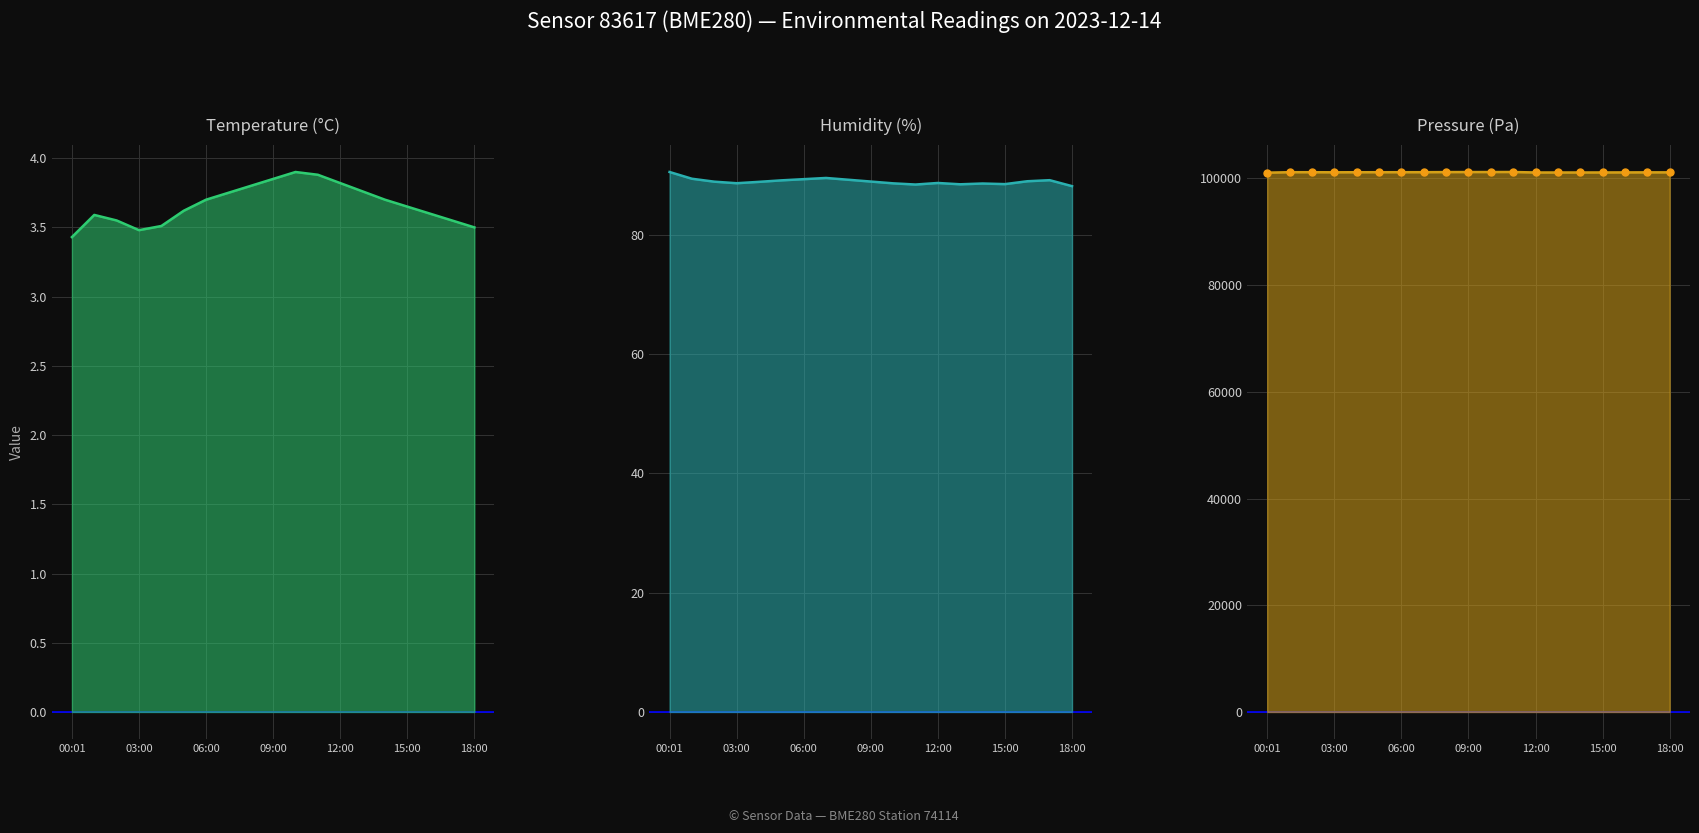

Which series has the largest range (max minus min)?

pressure